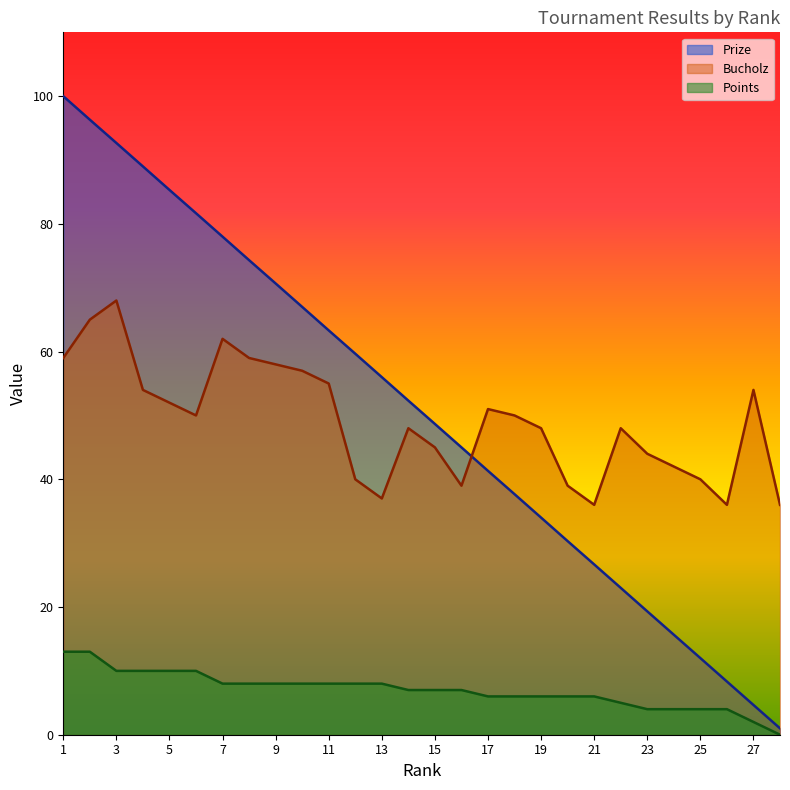

What is the average value of the Bucholz series?

49.0